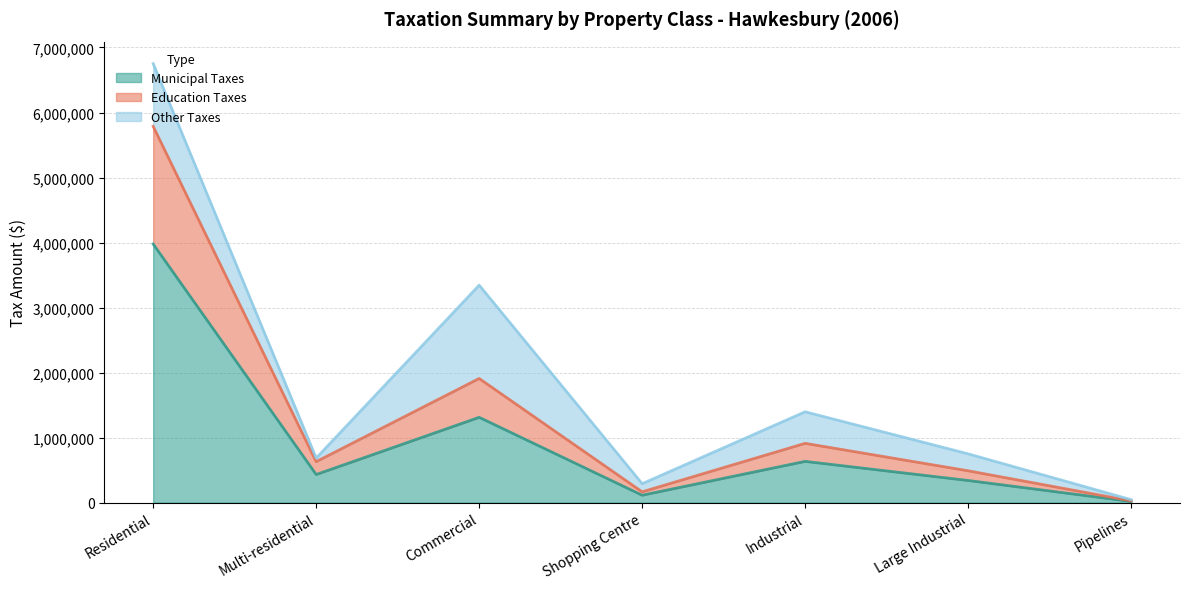

Is it true that Municipal Taxes equals 2089002 at Commercial?

False